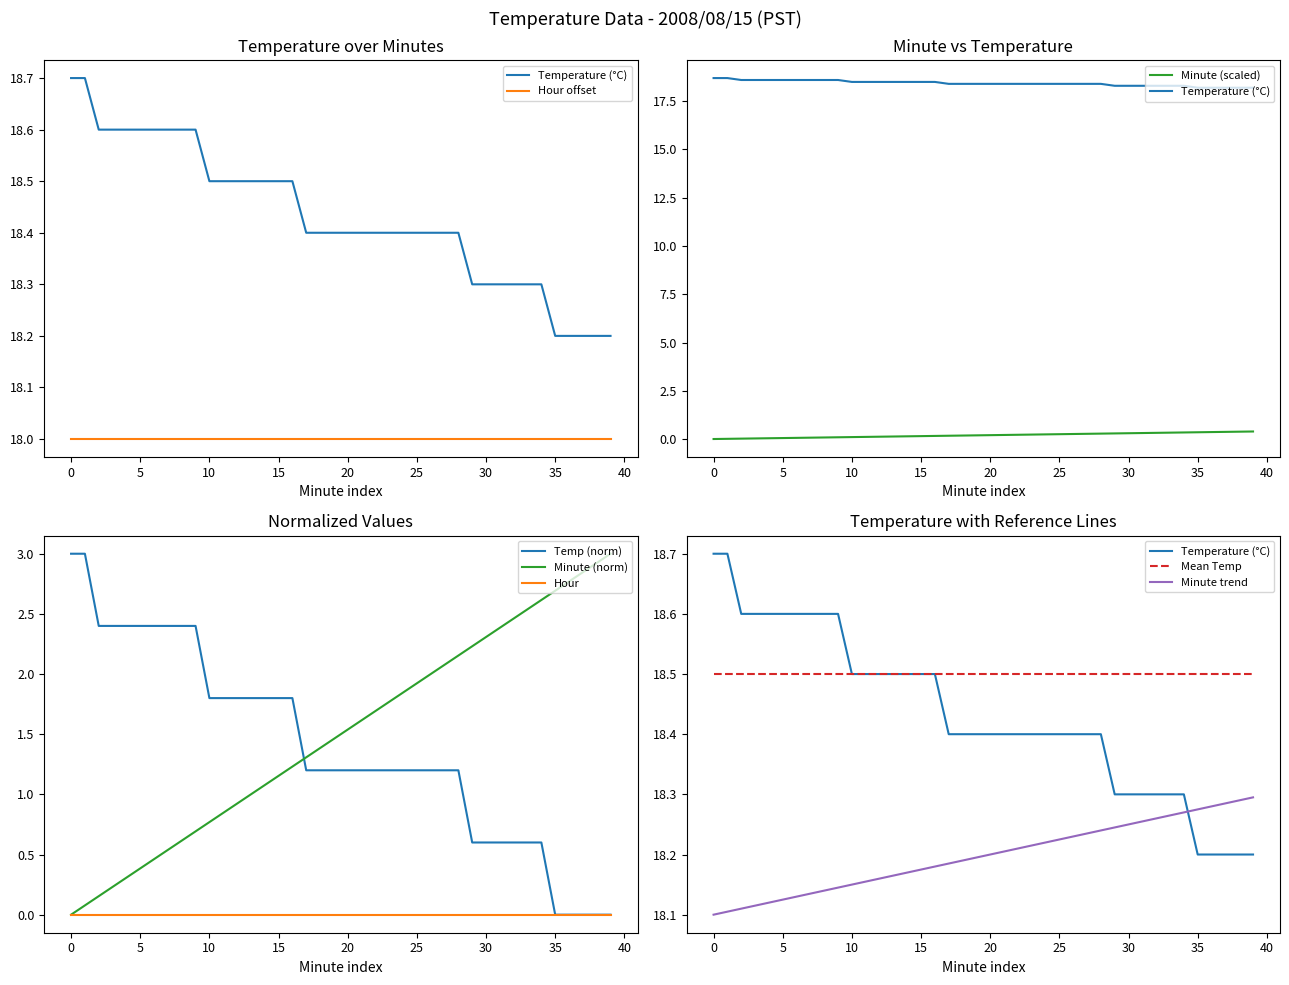

Where is Temperature (°C) nearest to the value 18?

35